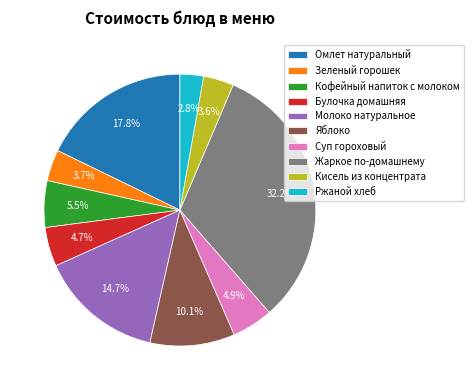

Is there a majority slice in this chart?

No